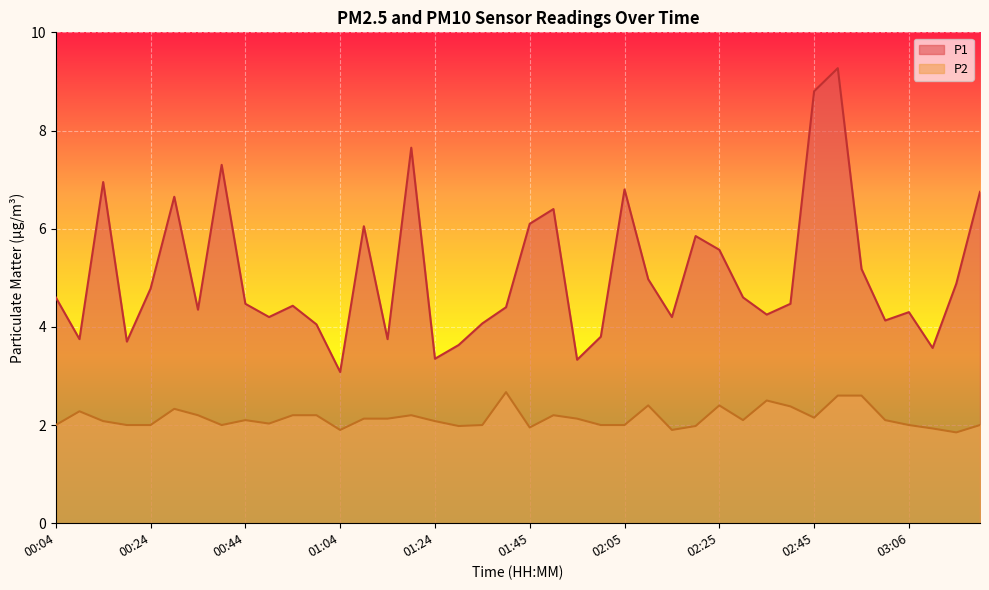

How many lines are shown in the chart?

2